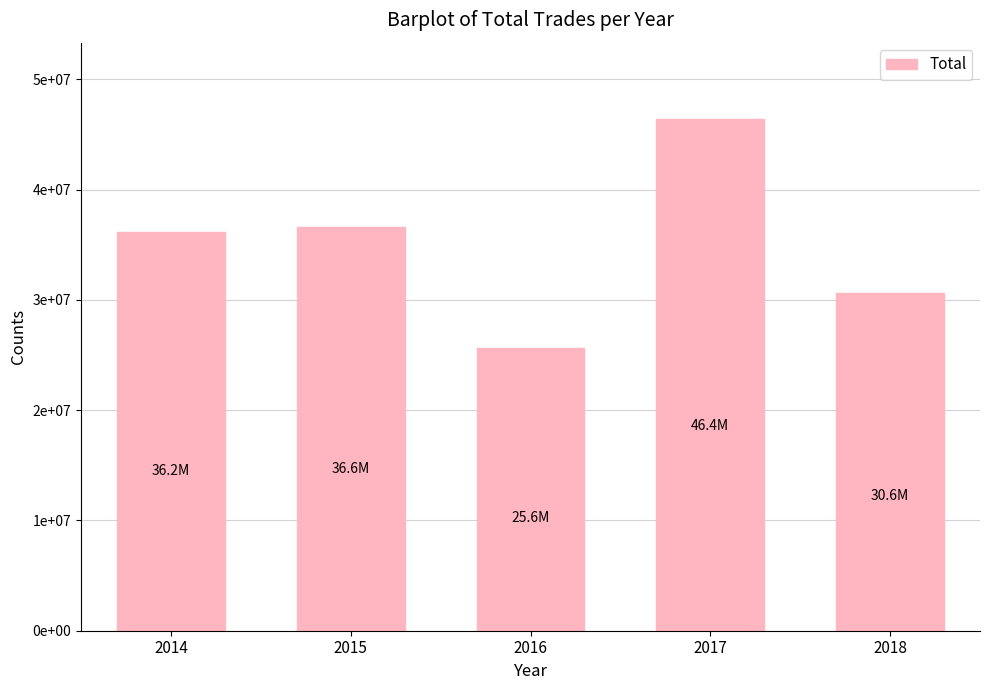

Reading left to right, transcribe all the data shown in this chart.

36199273	36580825	25604041	46368789	30622268